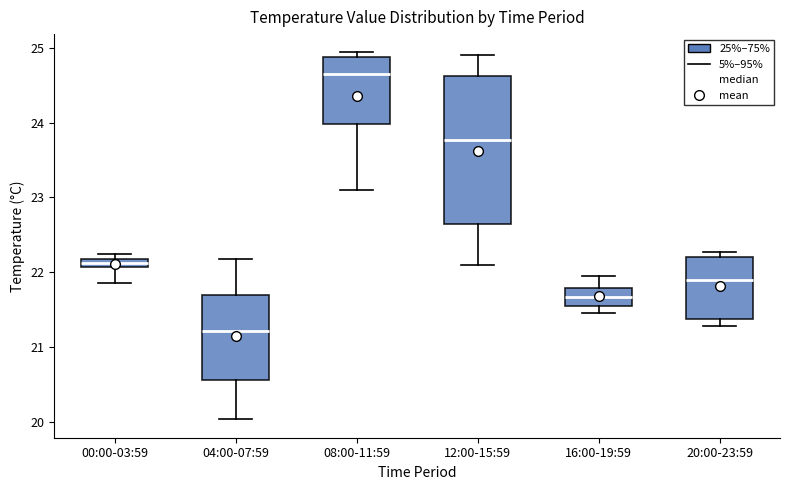

Comparing the boxes themselves (not the whiskers), which one is the tallest?

12:00-15:59